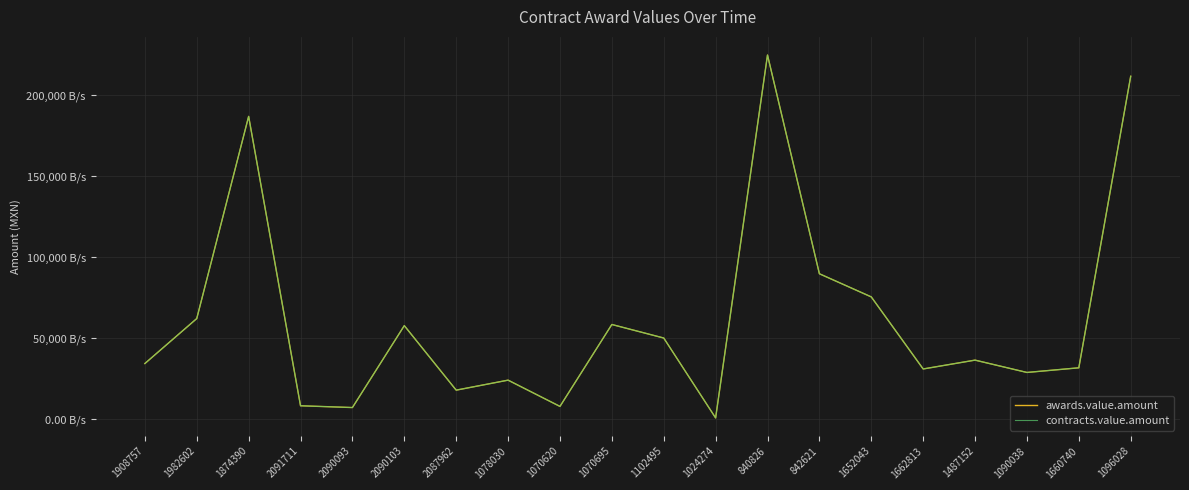

Which series has the widest spread of values?

awards.value.amount